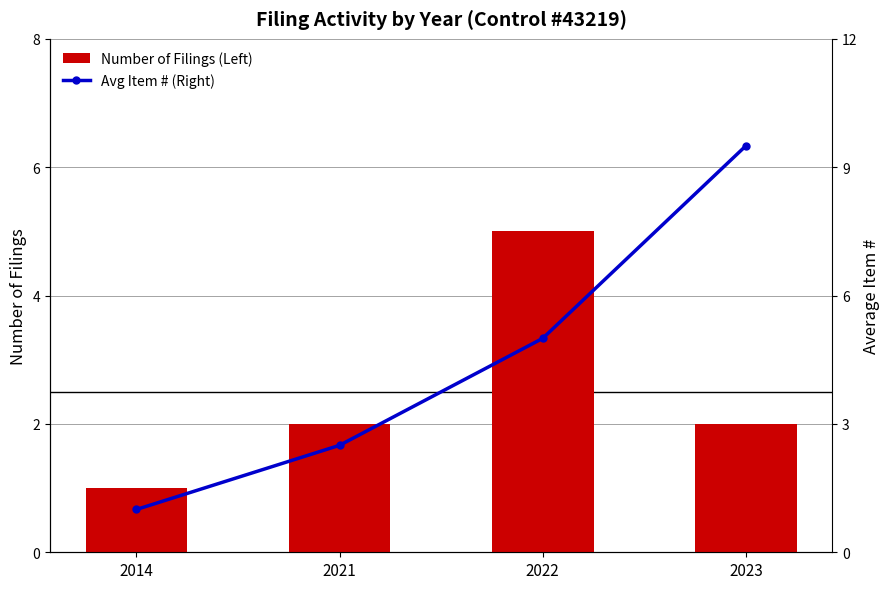

At 2021, list the series in order from largest to smallest.

Avg Item # (Right), Number of Filings (Left)